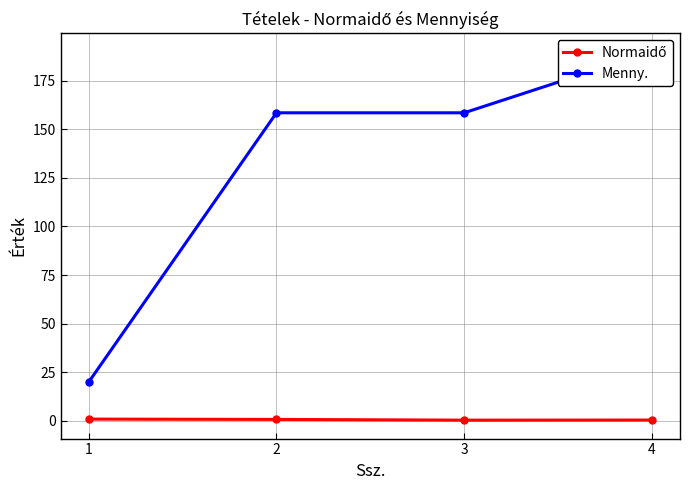

The value of Menny. at 2 is 158.5. True or false?

True